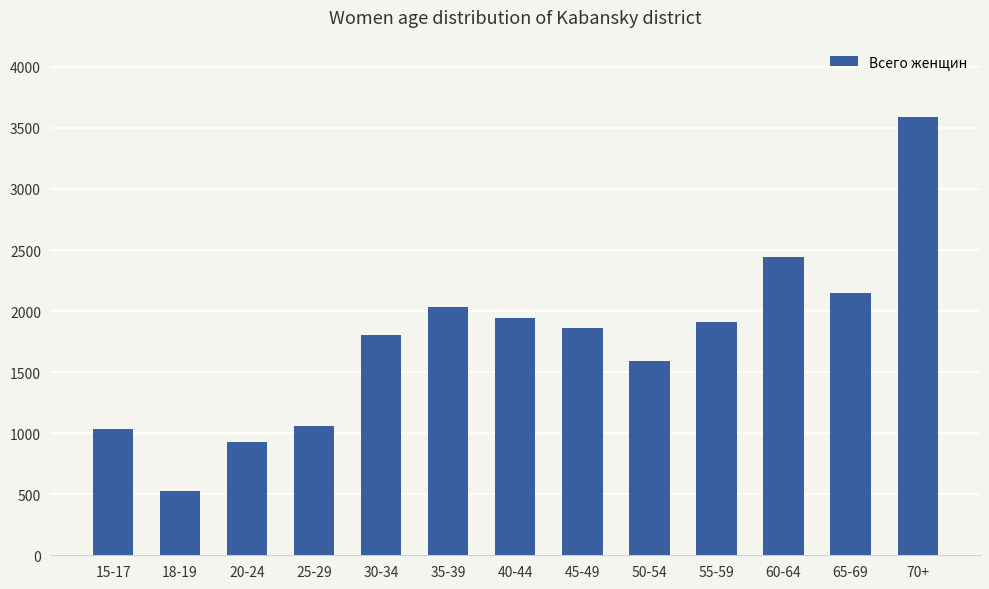

True or false: the data shows 3589 at 70+.

True